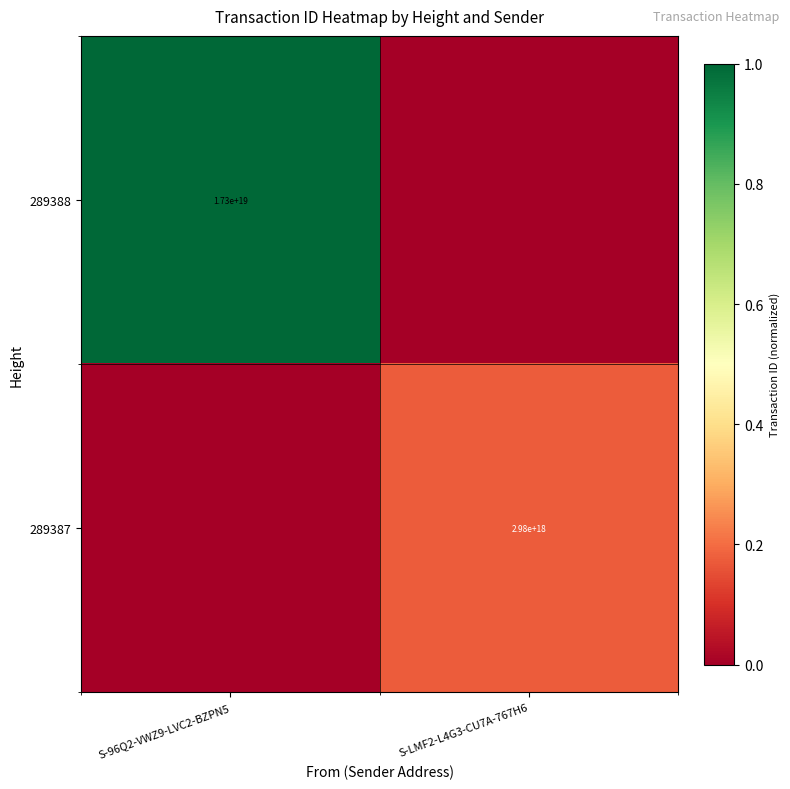

True or false: 289387 has a value of 1453267448542660352 at S-LMF2-L4G3-CU7A-767H6.

False